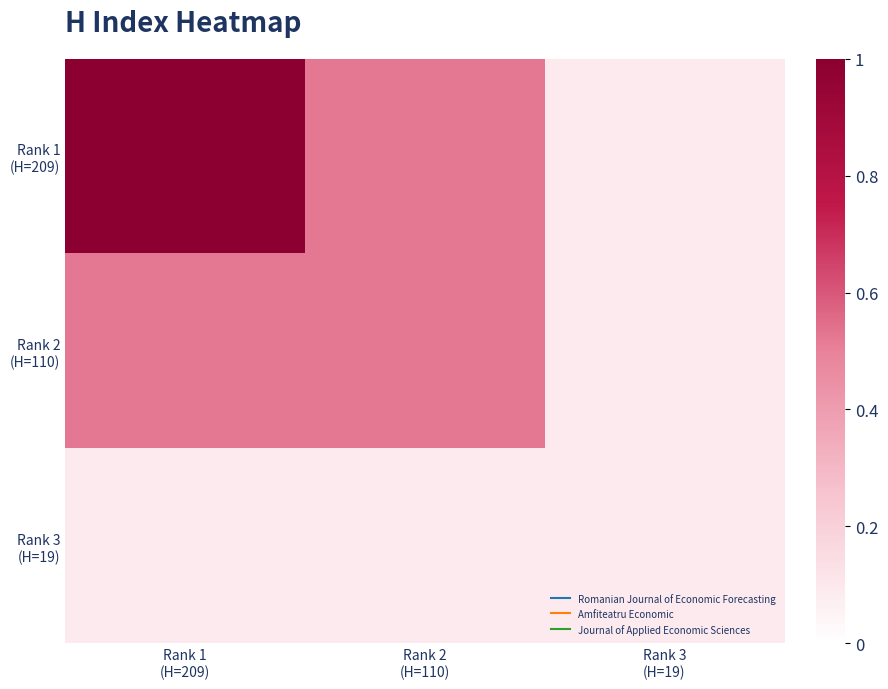

Which has a higher value, Rank 2
(H=110) or Rank 3
(H=19)?

Rank 2
(H=110)